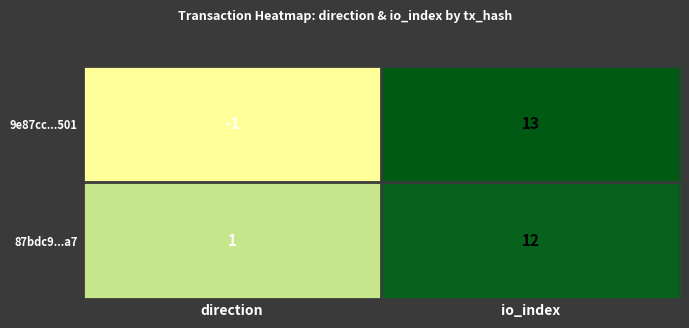

At which label is 87bdc9...a7 closest to 6?

direction